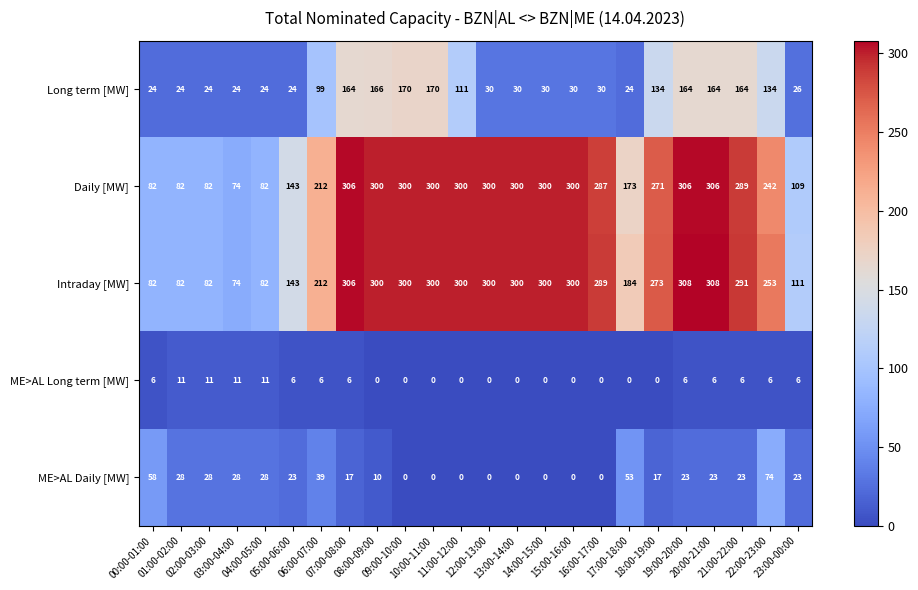

List the series in order of their peak value, highest first.

Intraday [MW], Daily [MW], Long term [MW], ME>AL Daily [MW], ME>AL Long term [MW]